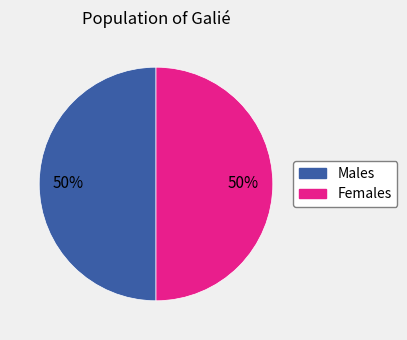

To the nearest percent, what is the average slice percentage?

50%